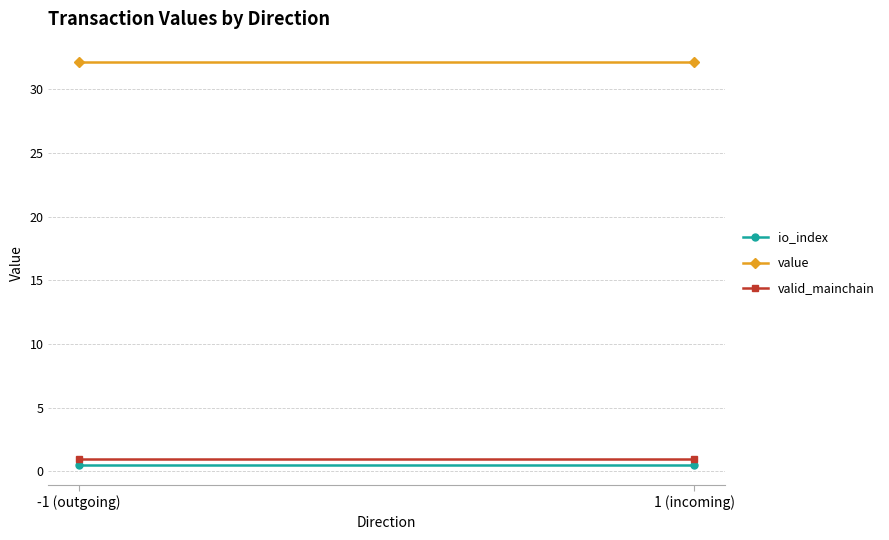

What is the sum of the io_index values at 1 (incoming) and -1 (outgoing)?

1.0